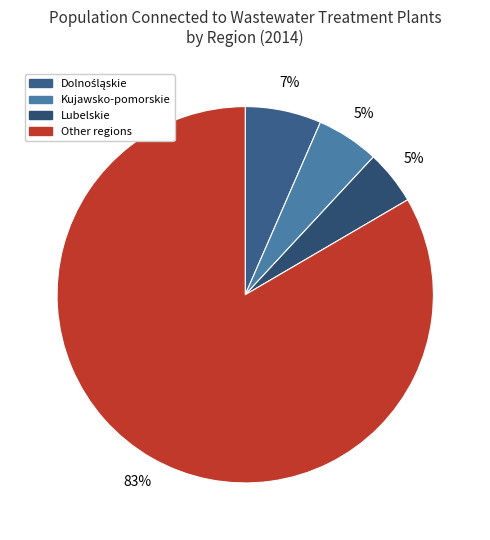

Approximately how many times larger is the value at Kujawsko-pomorskie compared to Dolnośląskie?

0.8